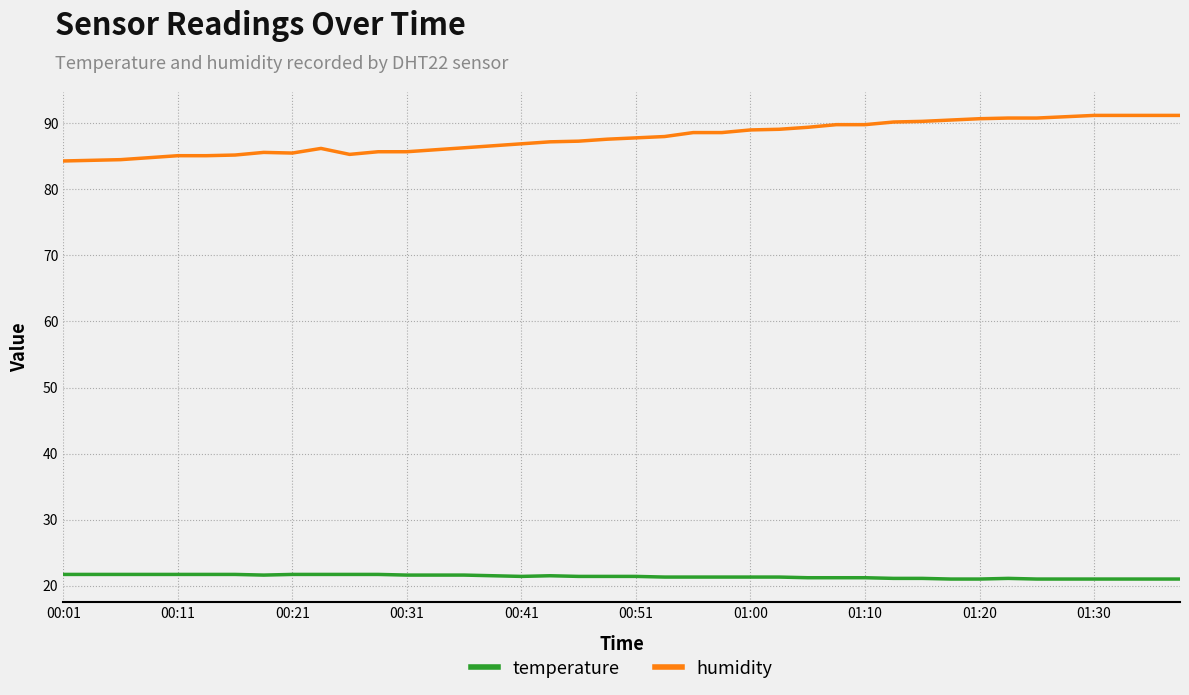

Which series has the widest spread of values?

humidity